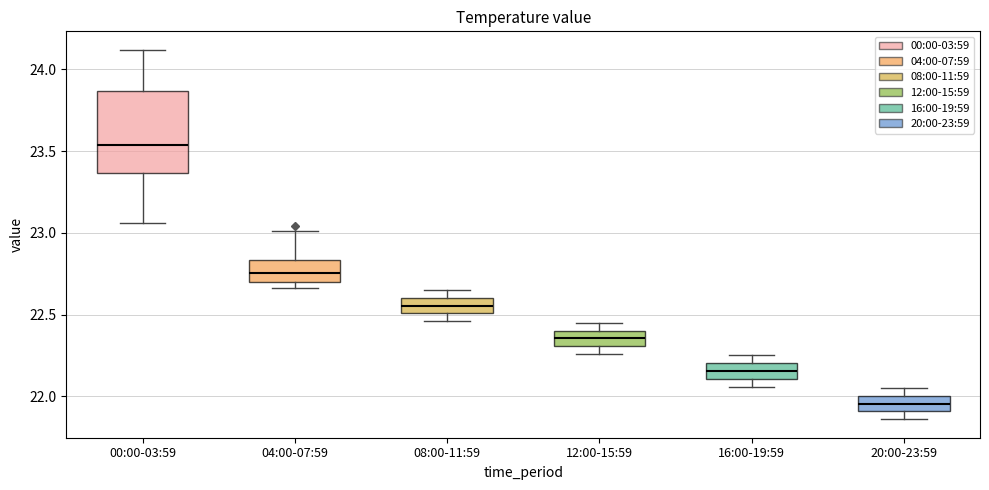

Which box has the lowest median line?

20:00-23:59